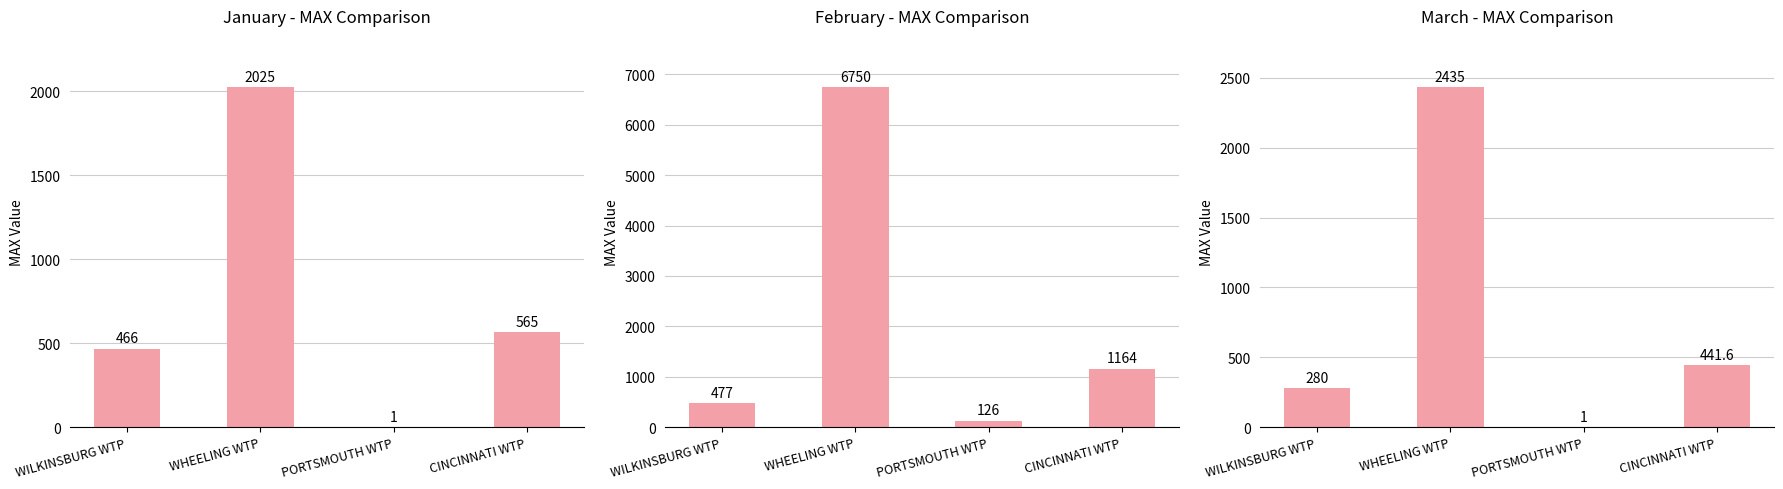

Which category has the highest value in the March MAX series?

WHEELING WTP